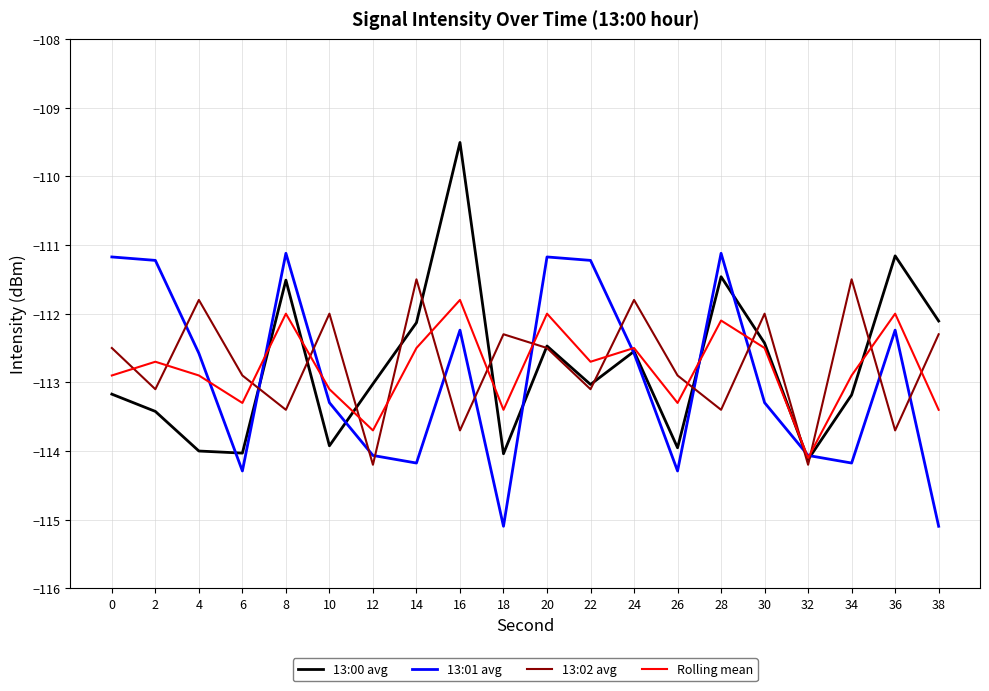

True or false: 13:00 avg and 13:01 avg cross at least once.

True